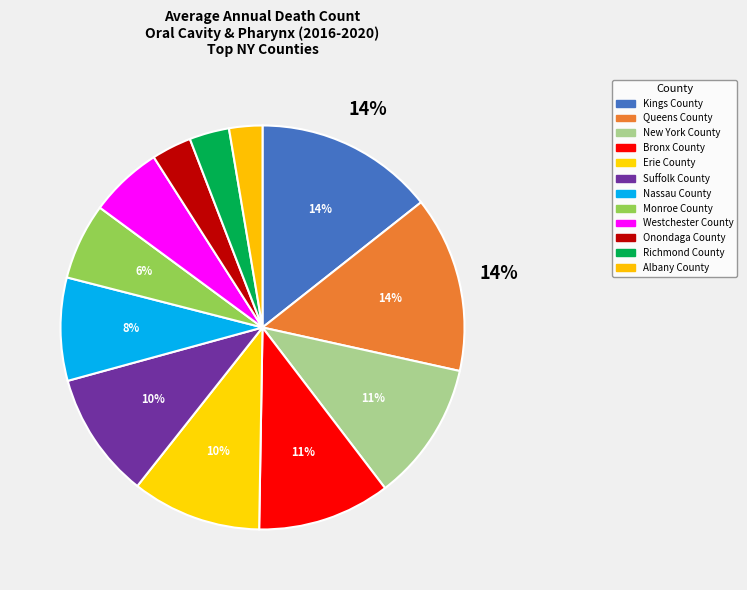

What is the change in value from Suffolk County to Onondaga County?

-26